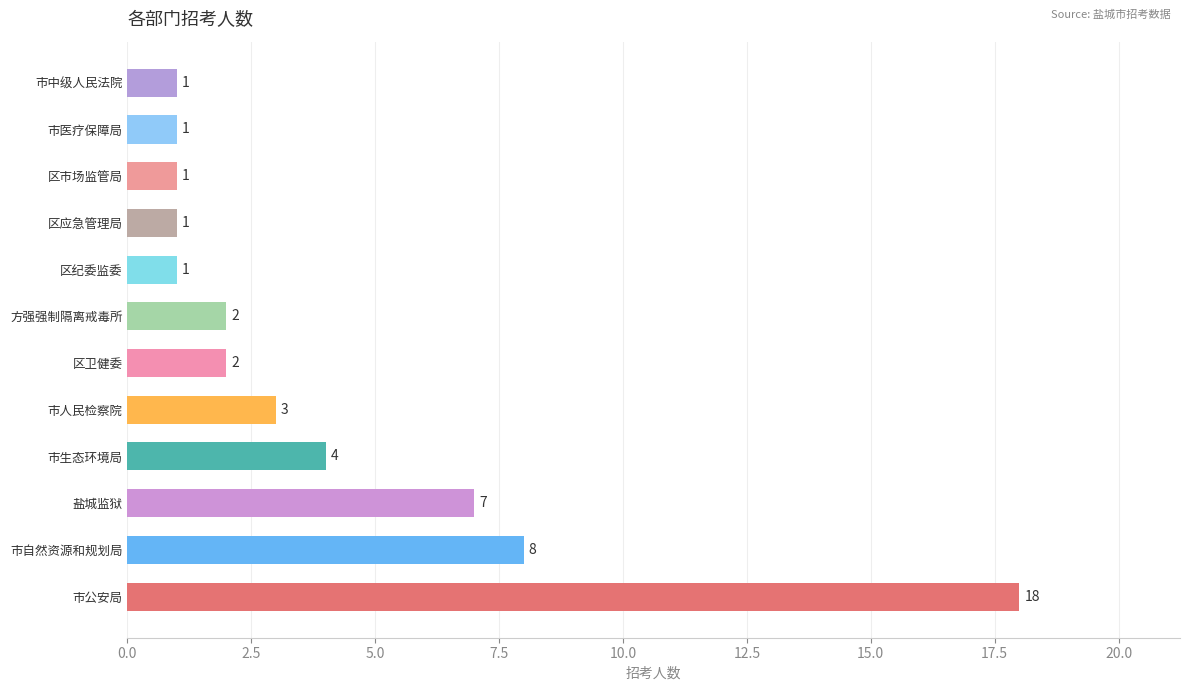

Does the chart contain stacked bars?

No